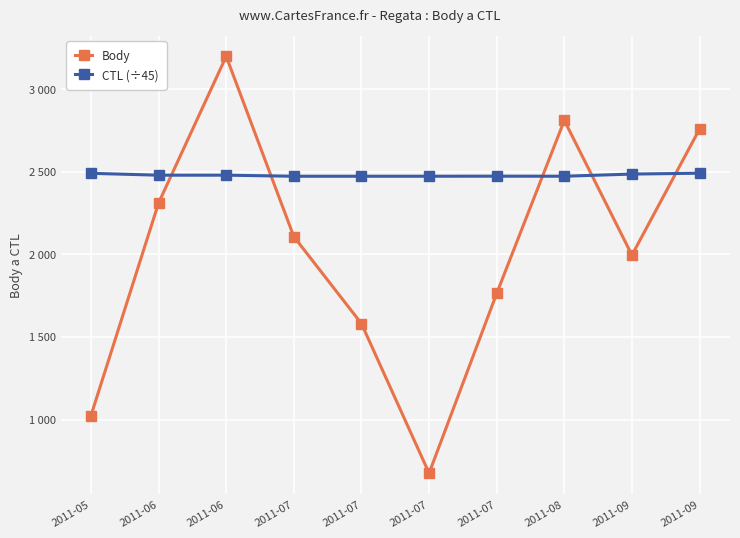

Is this an area chart (filled region under the line)?

No